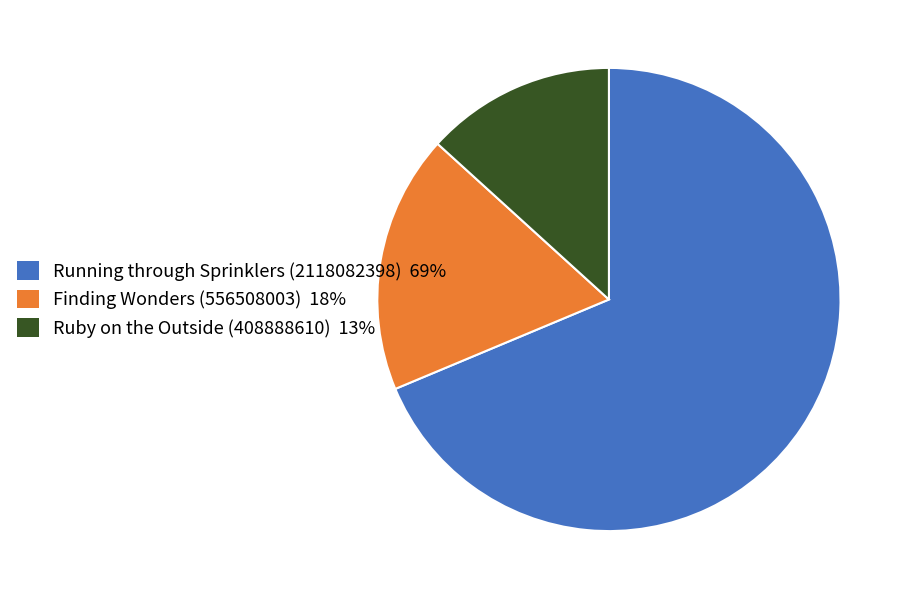

Approximately how many times larger is the value at Ruby on the Outside (408888610) compared to Running through Sprinklers (2118082398)?

0.2